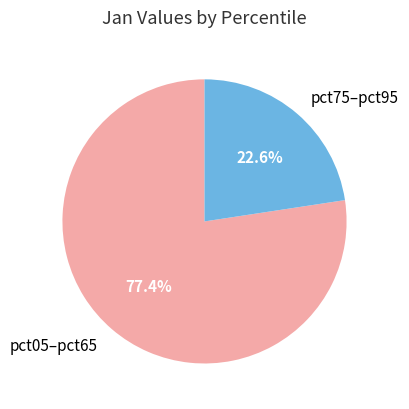

Rank the categories by value from highest to lowest.

pct05–pct65, pct75–pct95